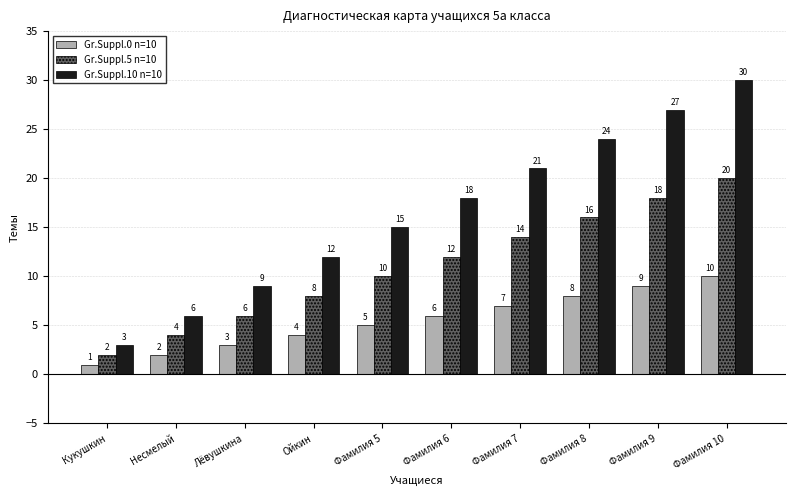

Count the Gr.Suppl.0 n=10 values in the range 3 to 8.

6